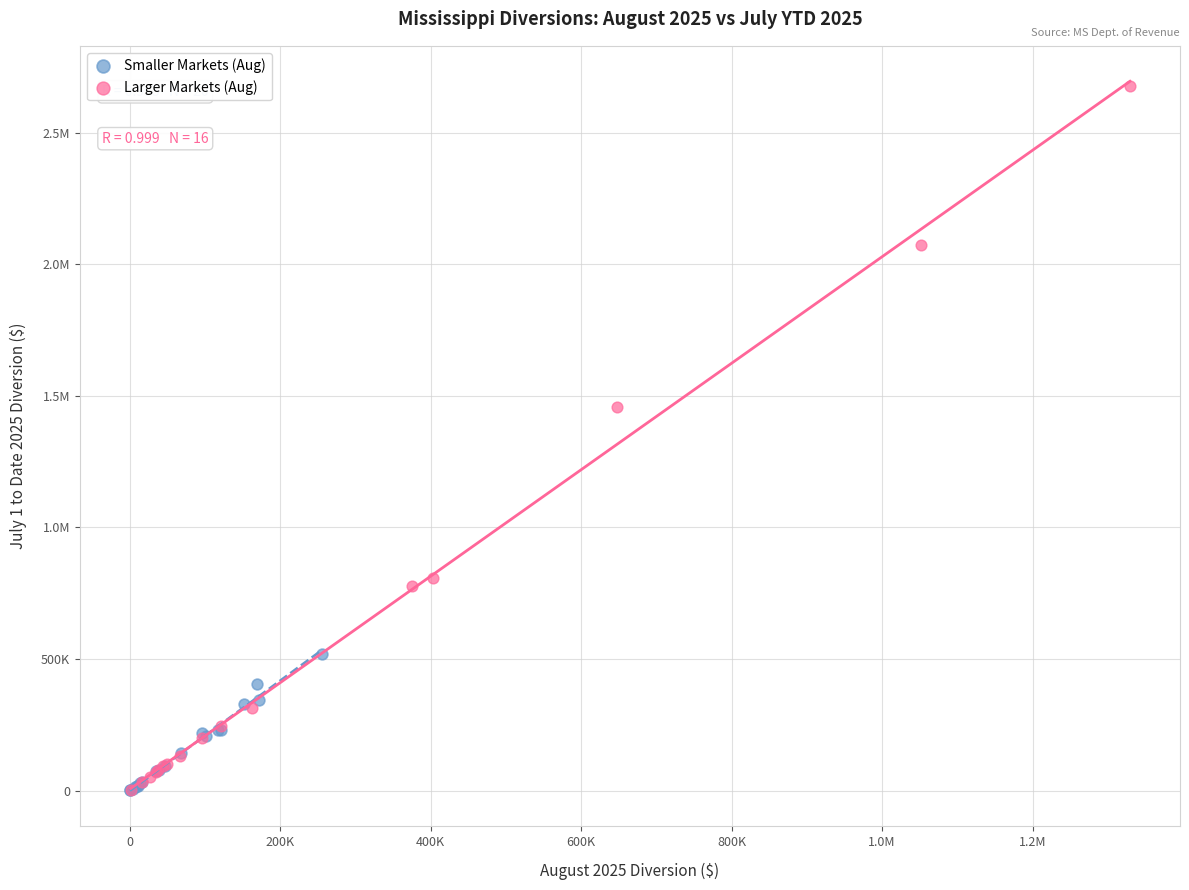

What are all the series names shown in the legend?

Smaller Markets (Aug), Larger Markets (Aug)